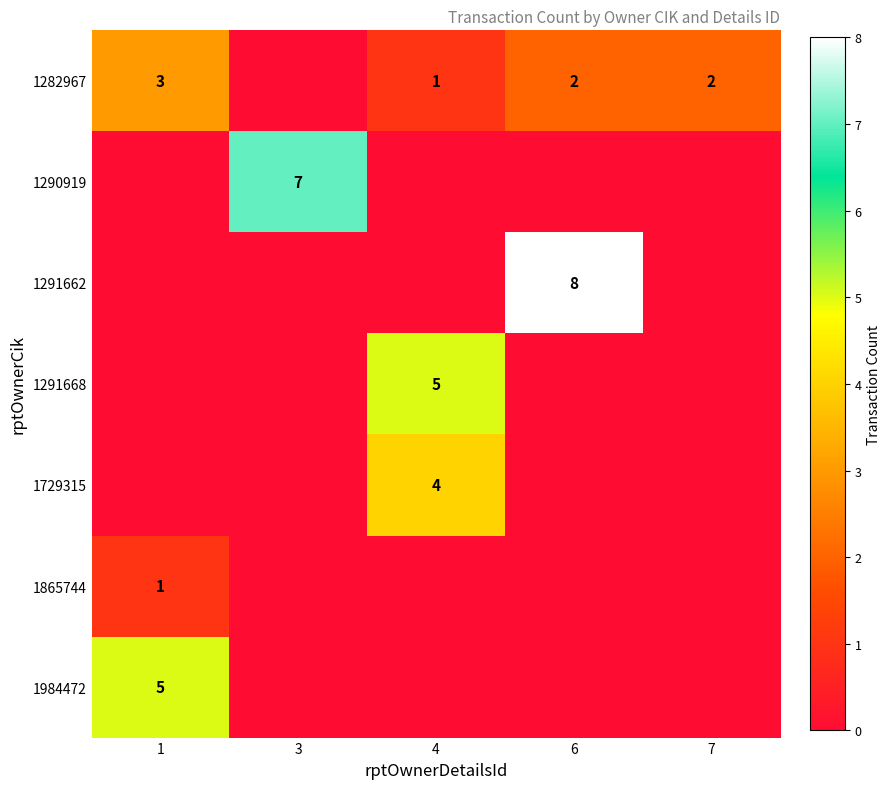

Is the value of 1729315 at 4 greater than the value of 1282967 at 6?

Yes